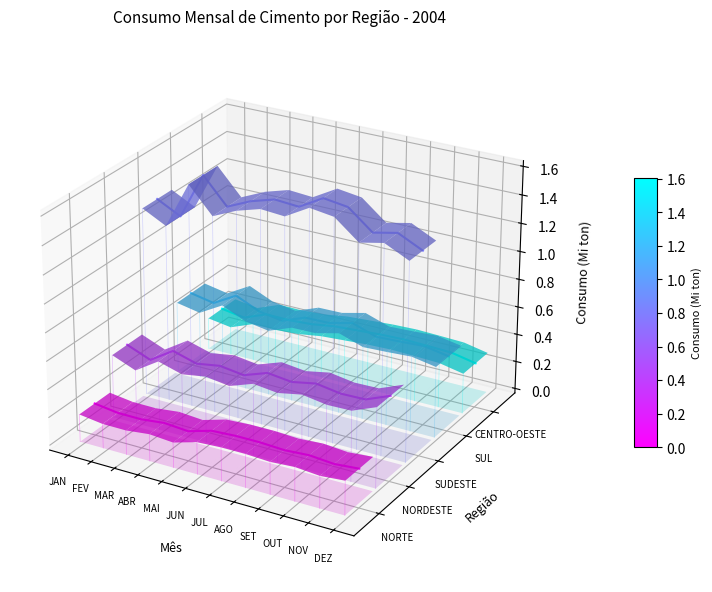

True or false: REGIÃO SUDESTE and REGIÃO SUL intersect in this chart.

False